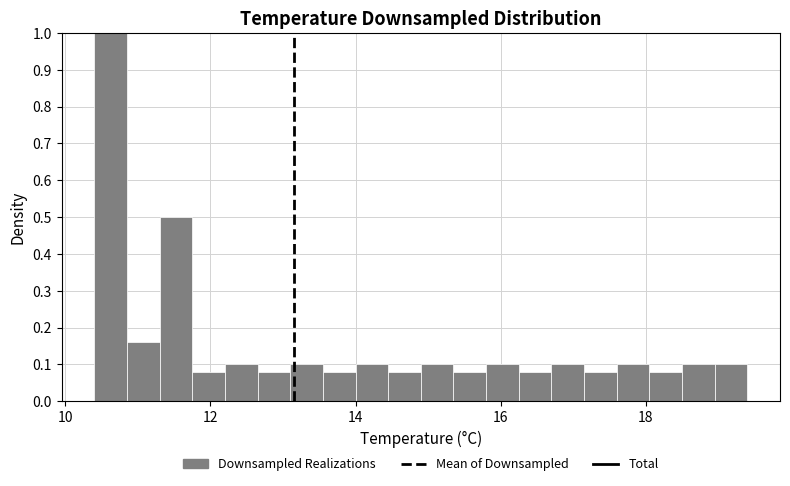

Around what value on the x-axis is the tallest bar? Give the approximate position of its centre, as read against the axis.

10.6